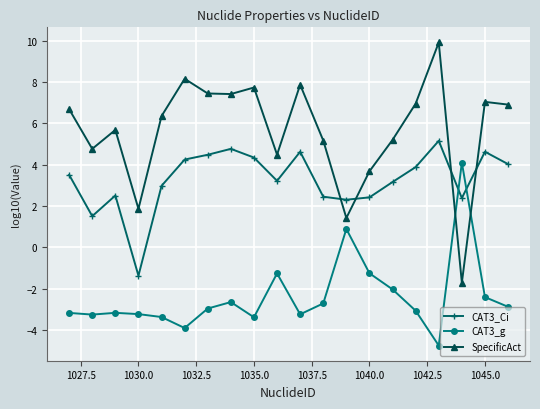

At how many categories does at least one series exceed 0?

20